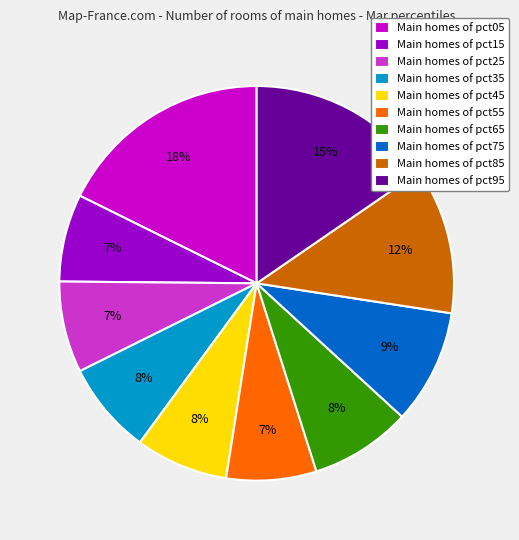

Is there any slice that represents more than half of the pie?

No